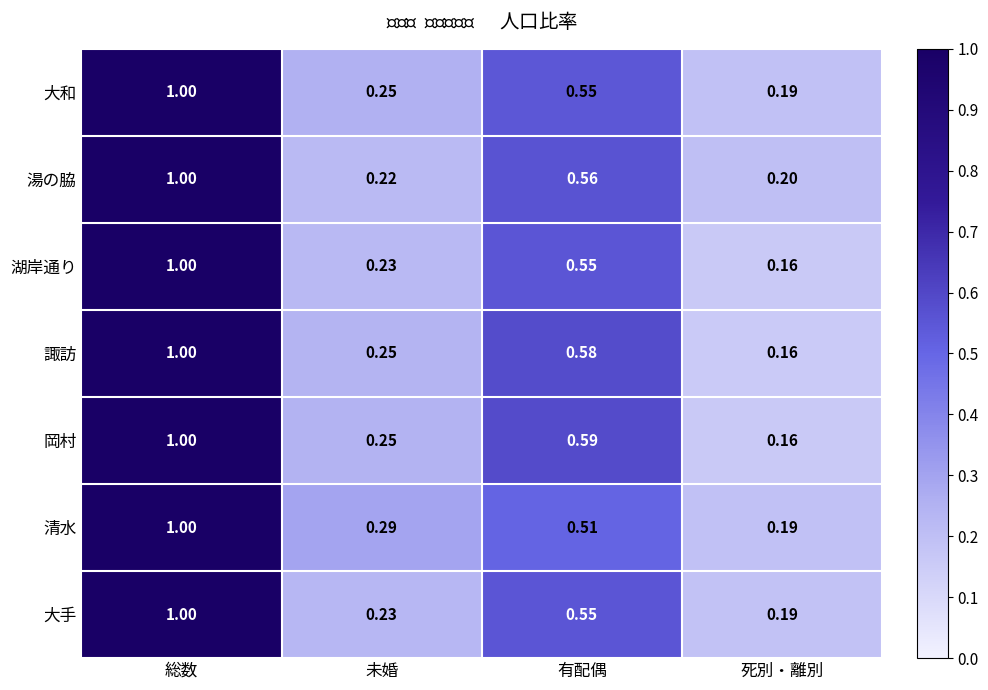

List the labels in order of 諏訪 value, smallest first.

死別・離別, 未婚, 有配偶, 総数